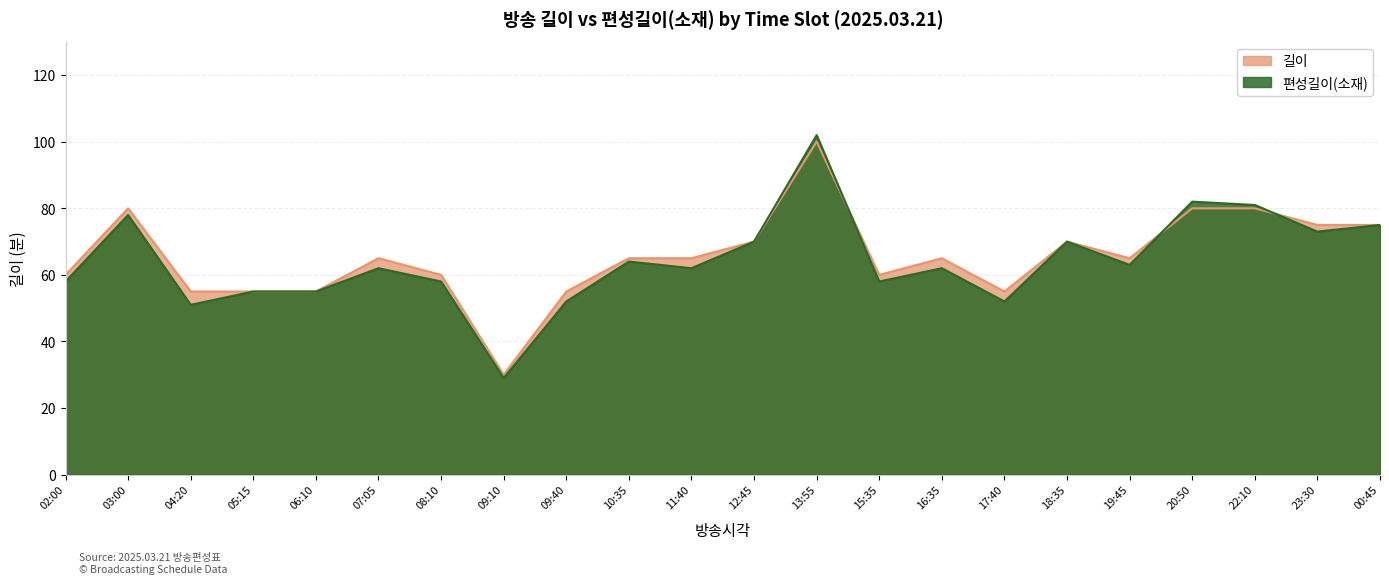

What is the average value of the 길이 series?

65